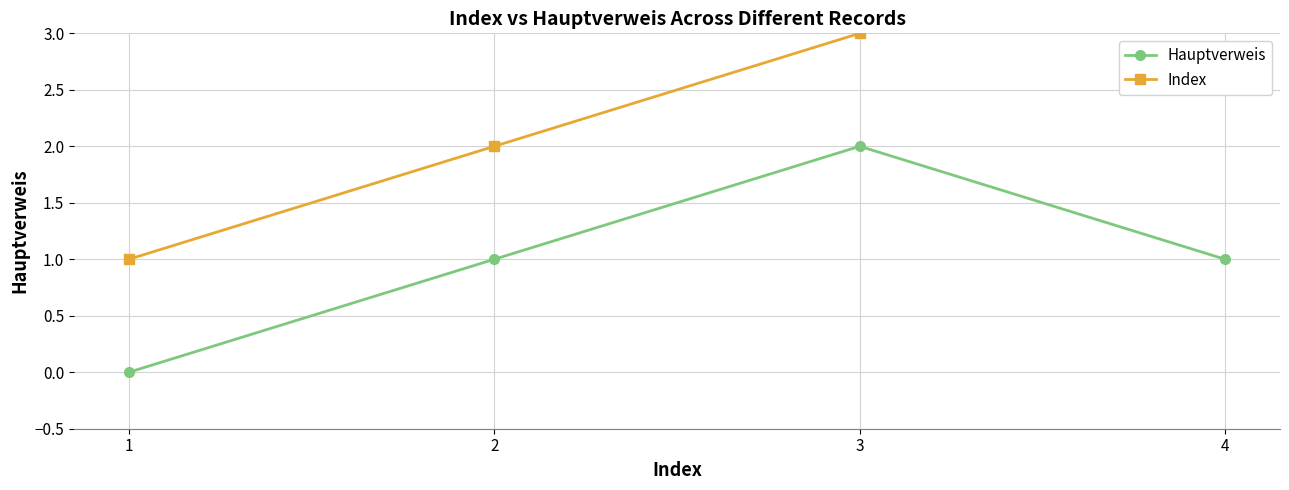

Reading right to left, what are all the values shown in this chart?

Hauptverweis: 4=1	3=2	2=1	1=0
Index: 4=4	3=3	2=2	1=1